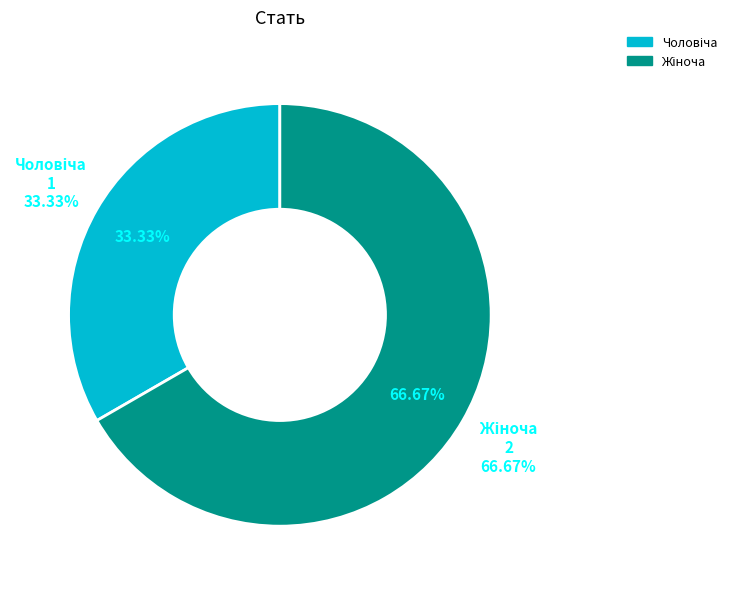

Does Жіноча account for over 50% of the chart?

Yes